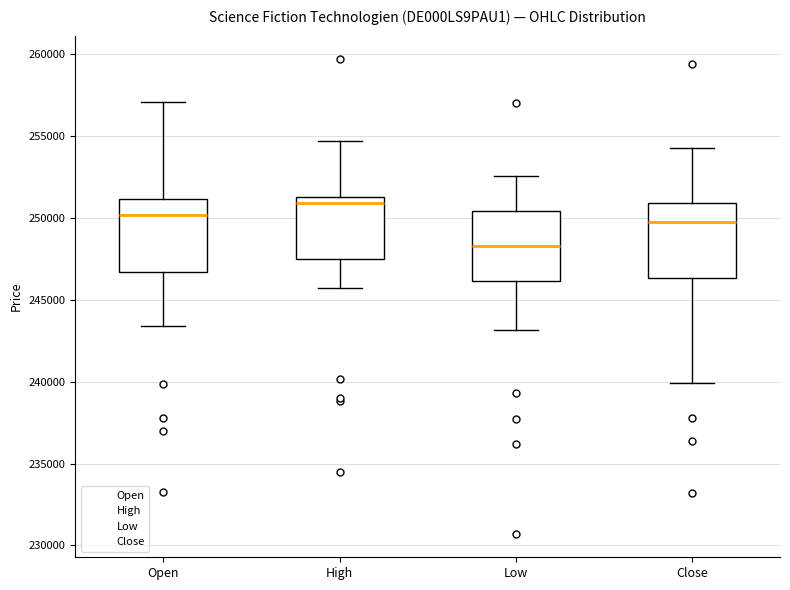

Where does the upper whisker of the box for Open end on the y-axis? The values are not printed on the chart, so give them approximately, as read against the axis.

257000